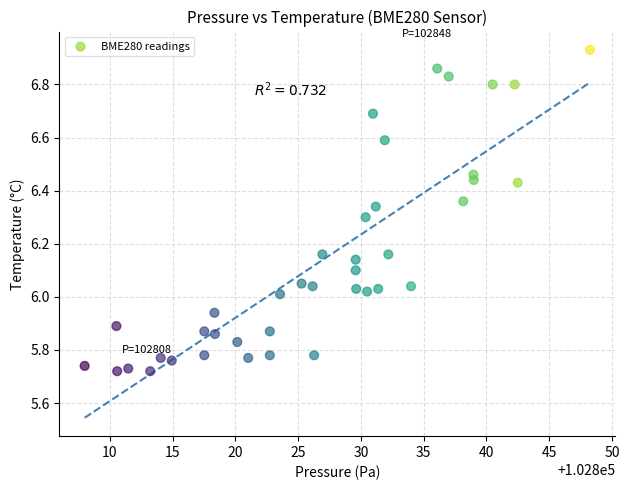

What is the range of Y values (max minus min)?

1.2